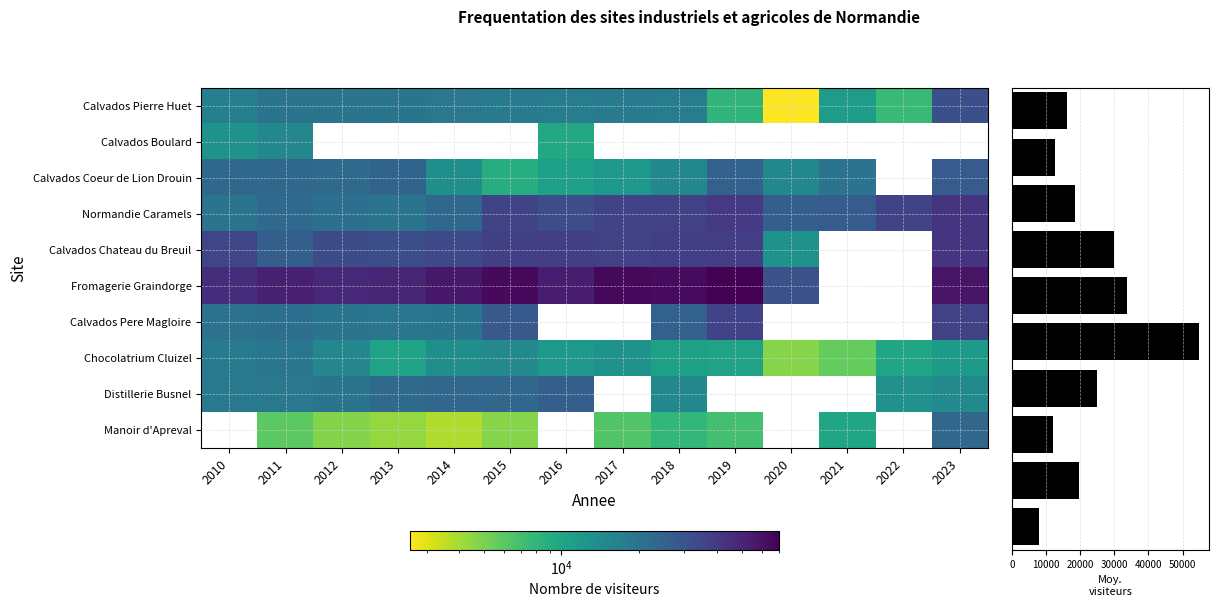

What is the total value across all series at 2018?

229058